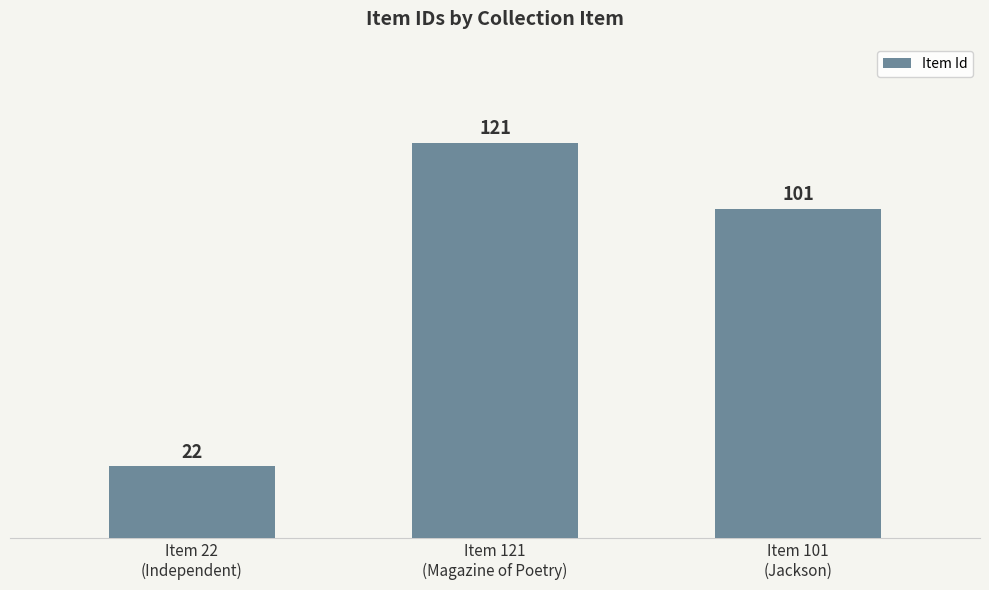

How many bars are there in total?

3